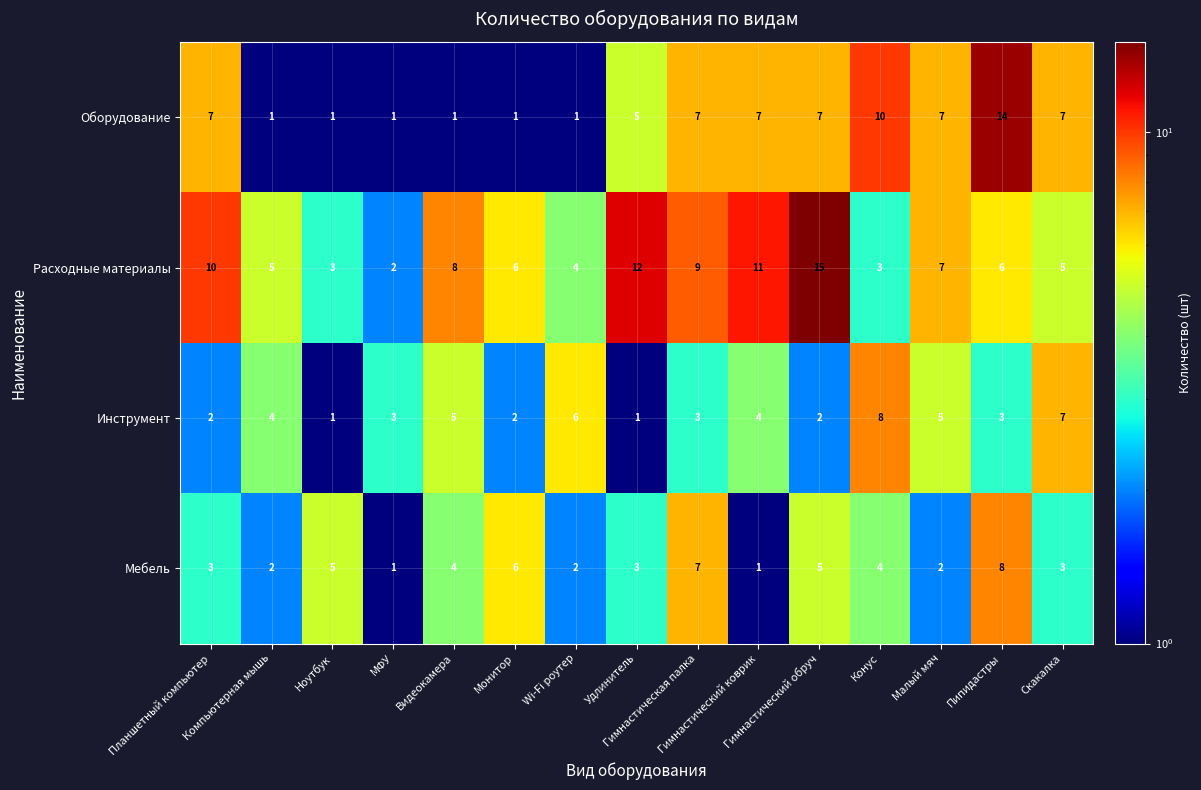

Which series changed the most between Планшетный компьютер and Конус?

Расходные материалы